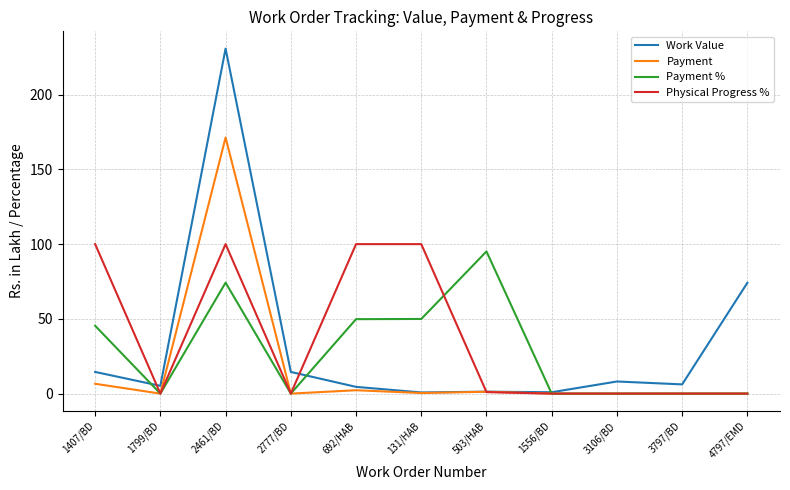

What position from the right is 1799/BD?

10